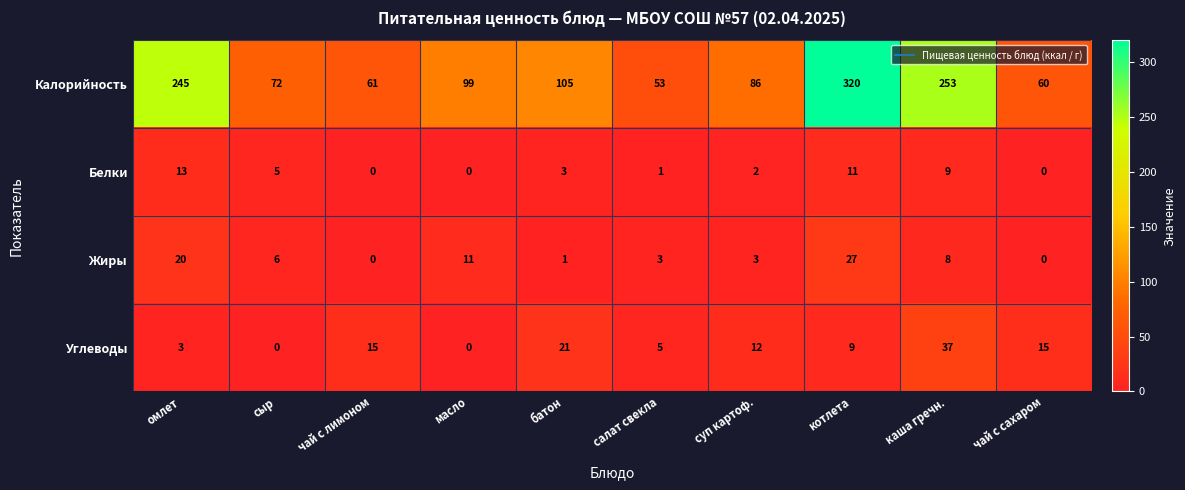

What is the total value across all series at котлета?

367